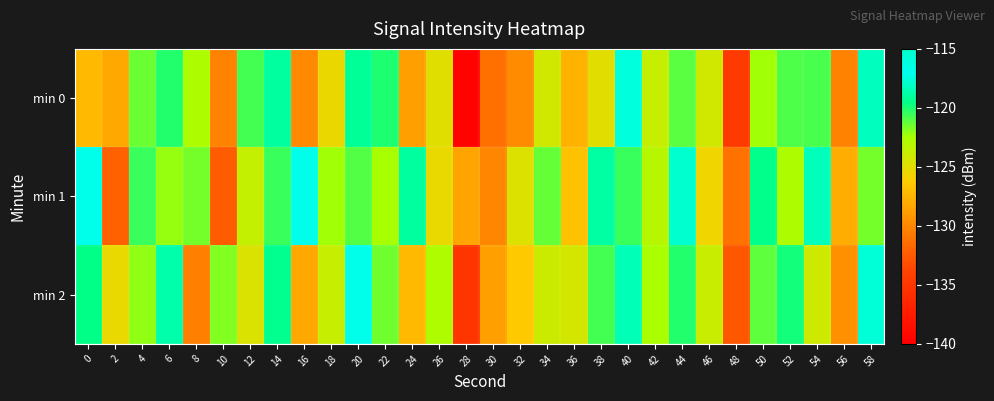

Rank the series at 18 from highest to lowest value.

min 1, min 2, min 0